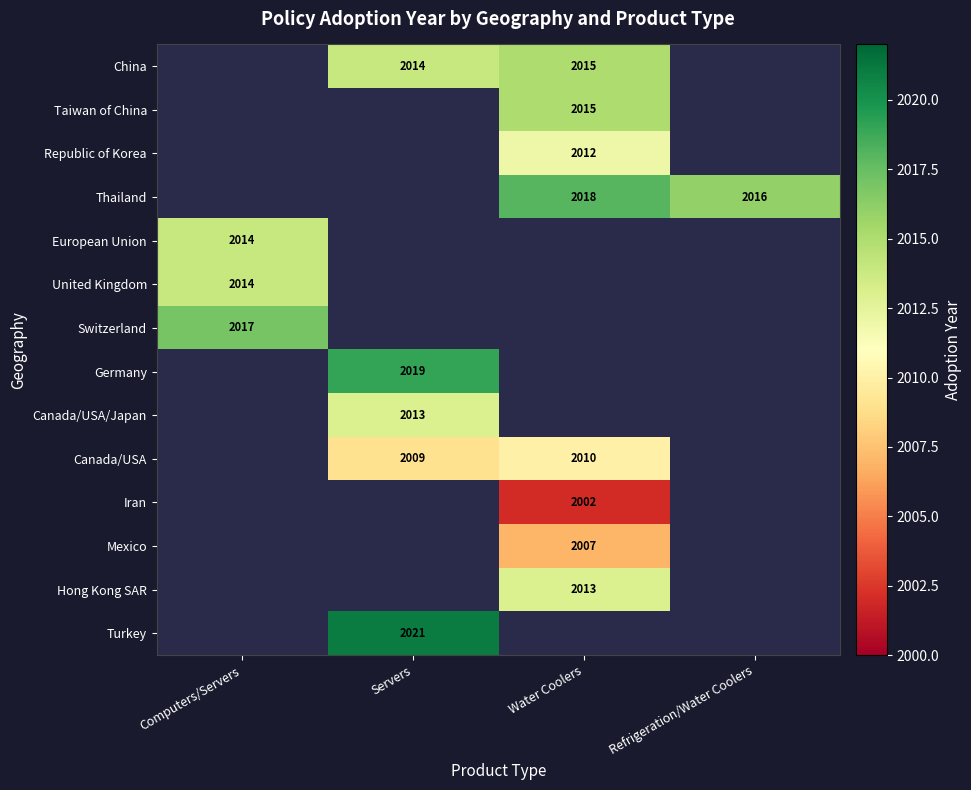

What is the greatest value displayed?

2021.0